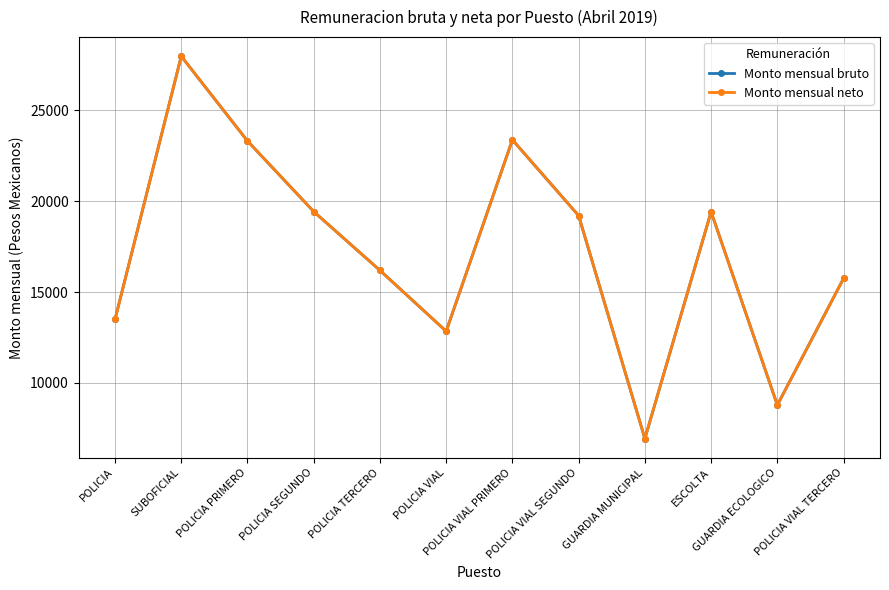

What is the average value of the Monto mensual neto series?

17225.3